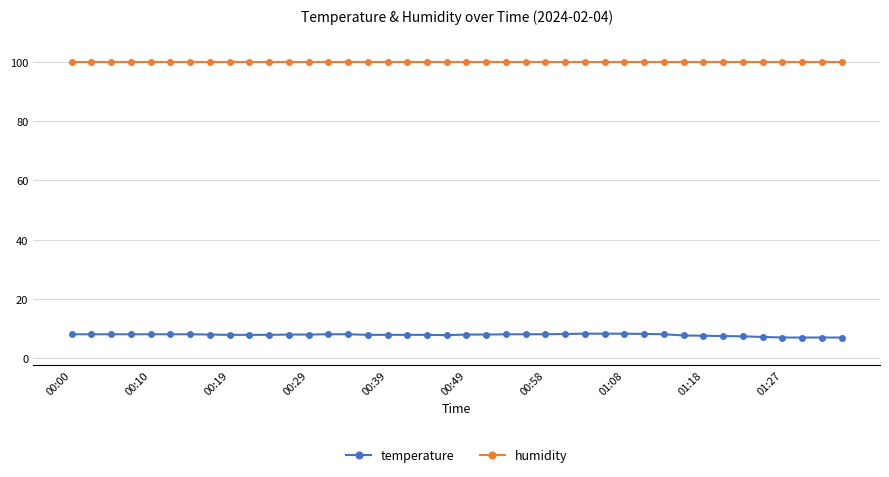

What is the sum of all temperature values?

311.1